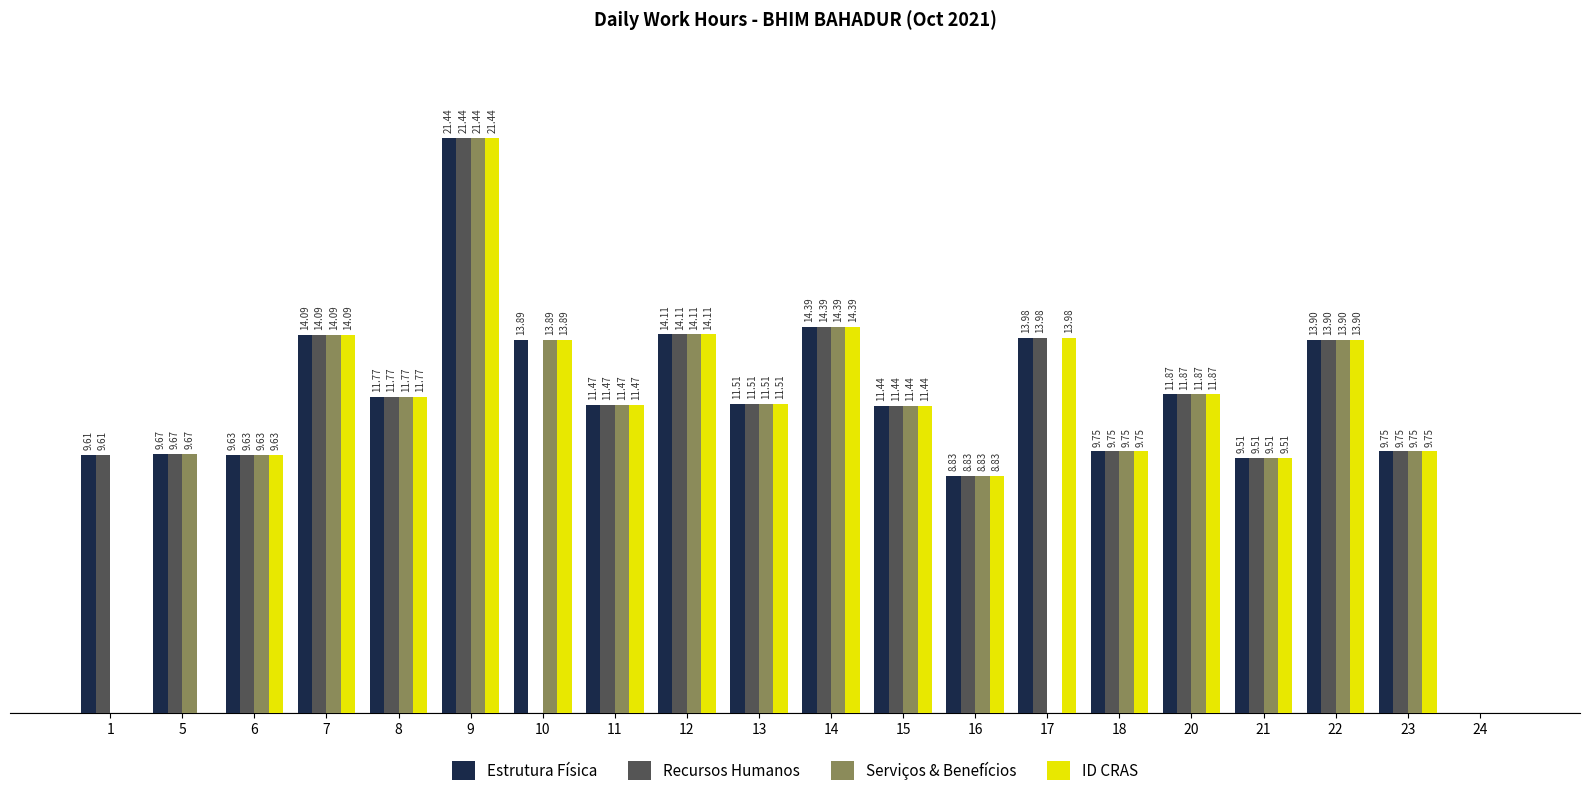

Is the value of Serviços & Benefícios at 21 greater than the value of ID CRAS at 9?

No